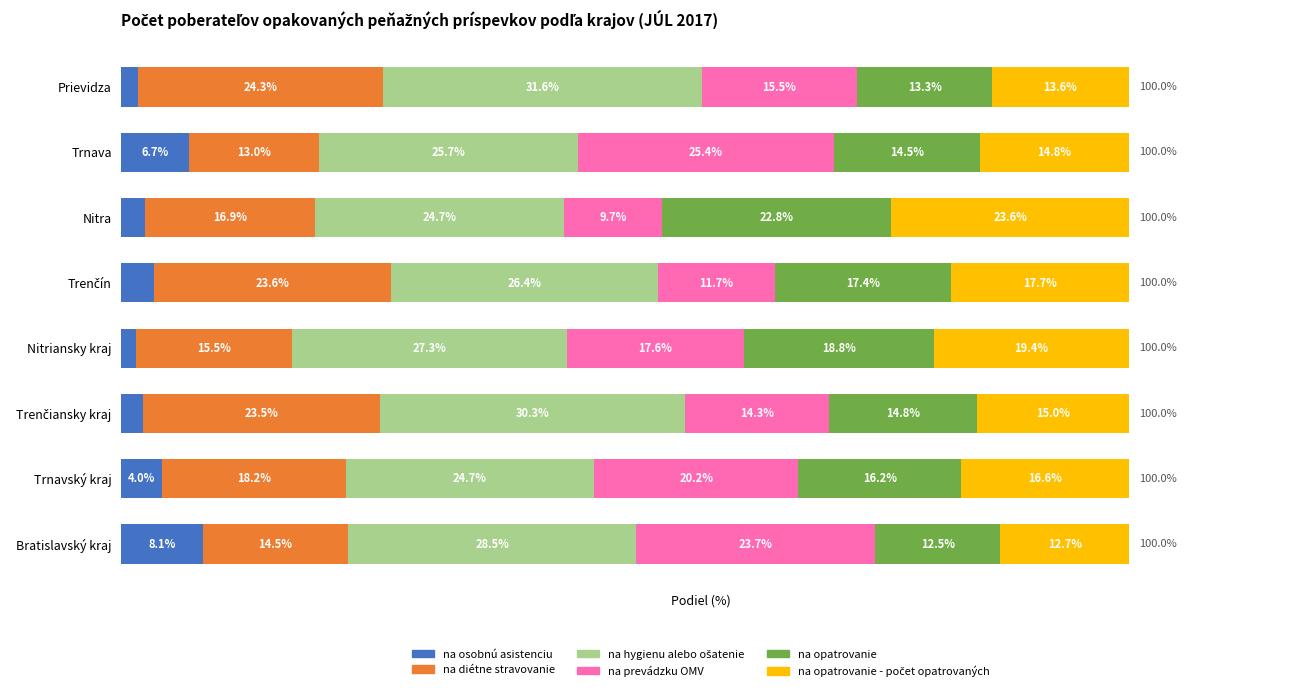

Which category has the lowest value in the na osobnú asistenciu series?

Nitriansky kraj